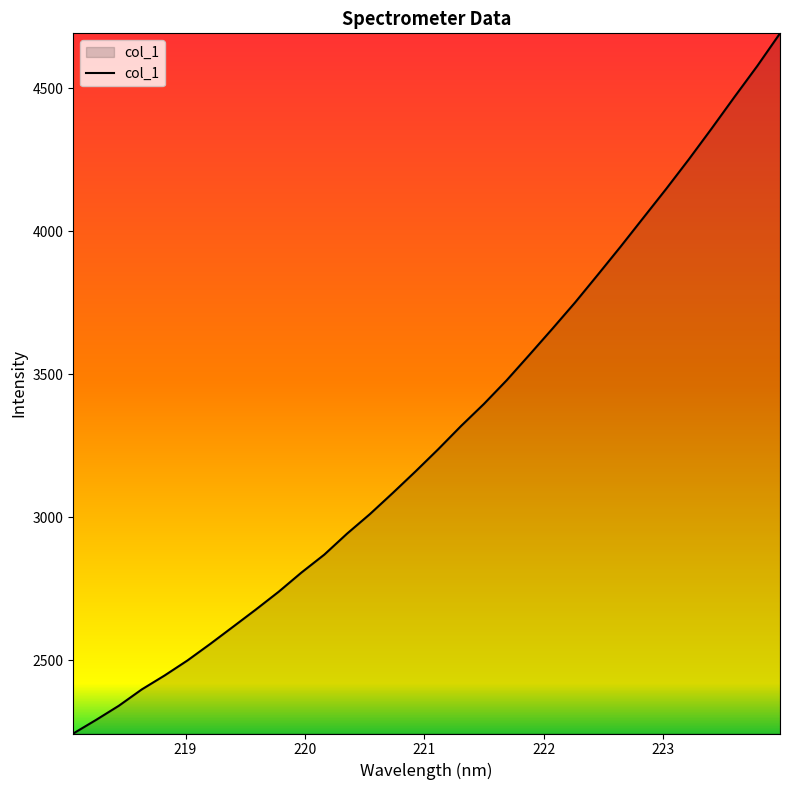

How many values are below 3237?

16